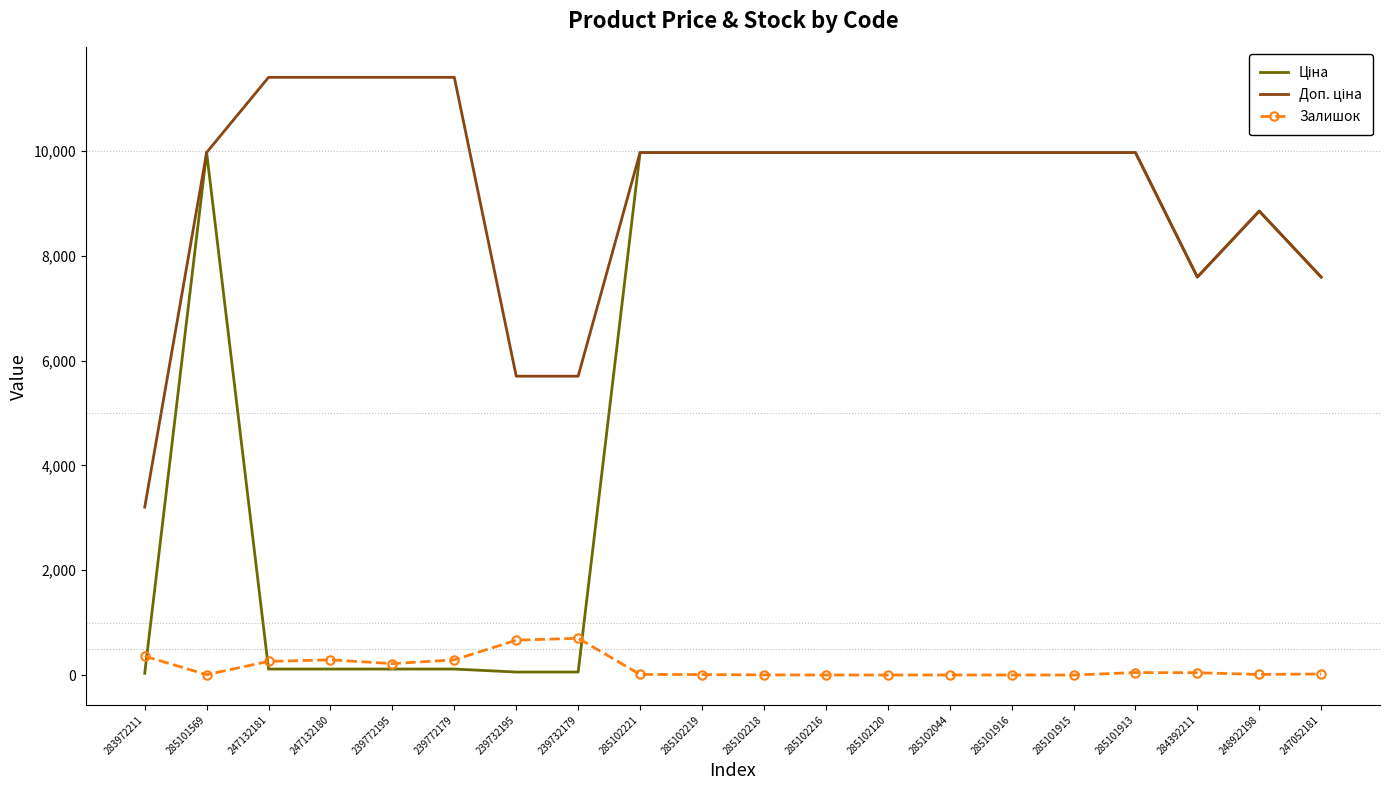

What is the spread (max minus min) of values at 285101915?

9975.0